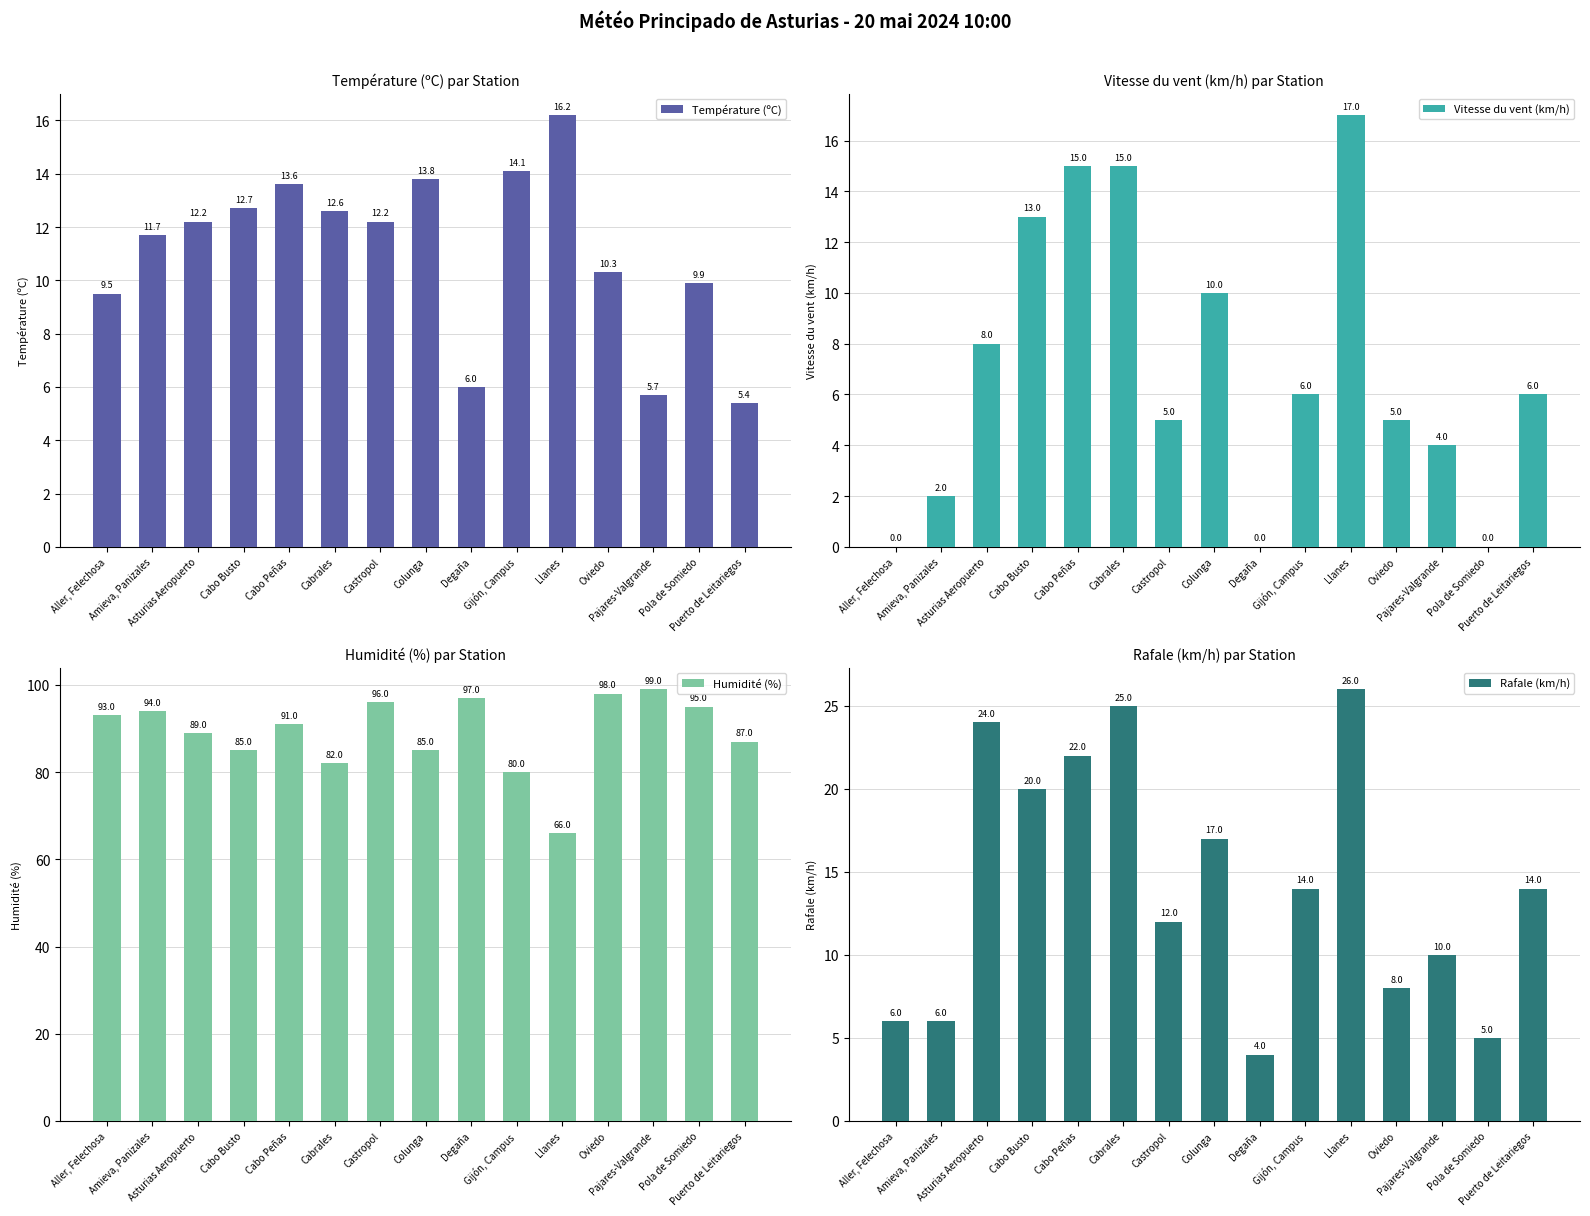

What is the lowest value of the Rafale (km/h) series?

4